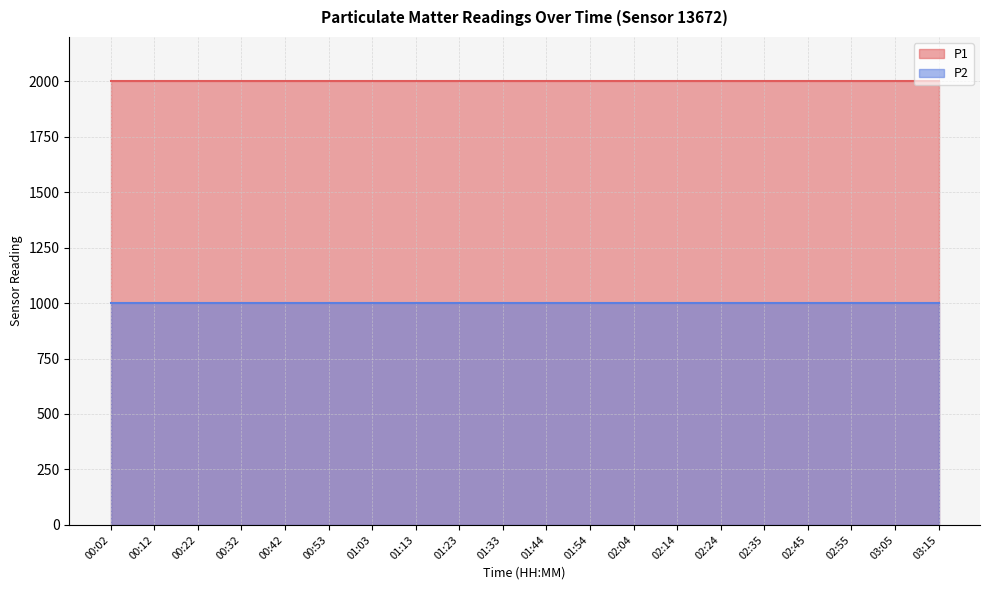

The value of P1 at 00:42 is 2935.6. True or false?

False